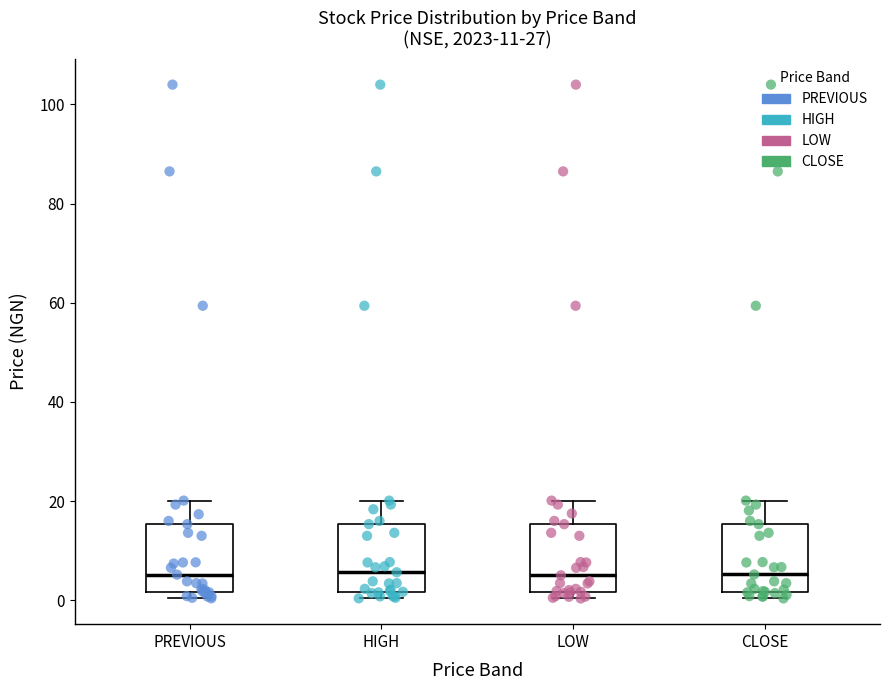

Where is the lower edge of the box for HIGH on the y-axis? The values are not printed on the chart, so give them approximately, as read against the axis.

2